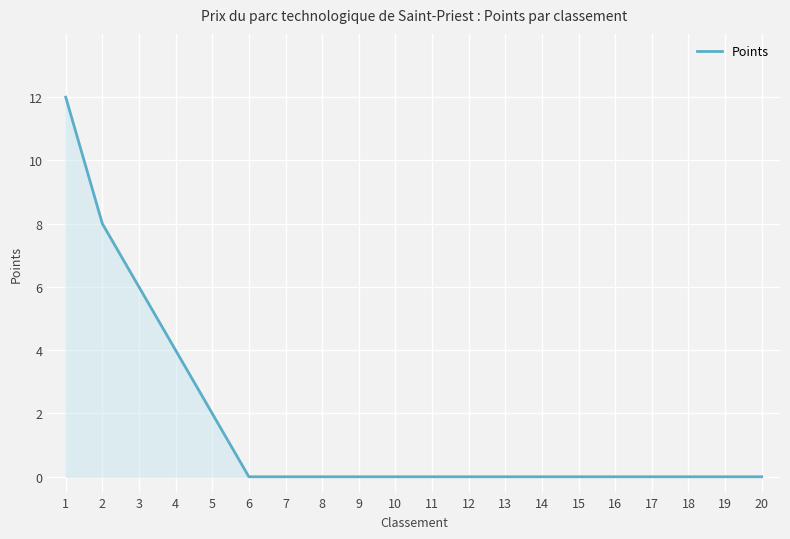

Is it true that the value at 7 is 8?

False